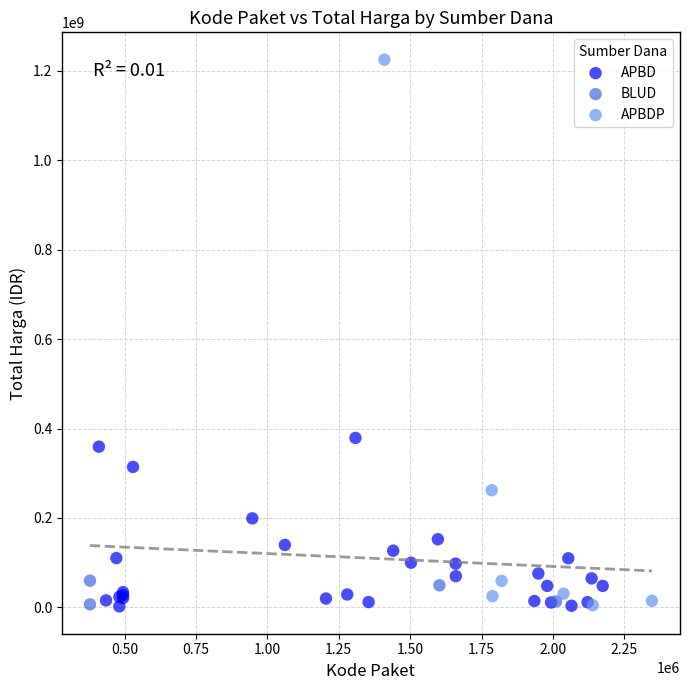

Which series reaches the maximum Y coordinate?

APBDP